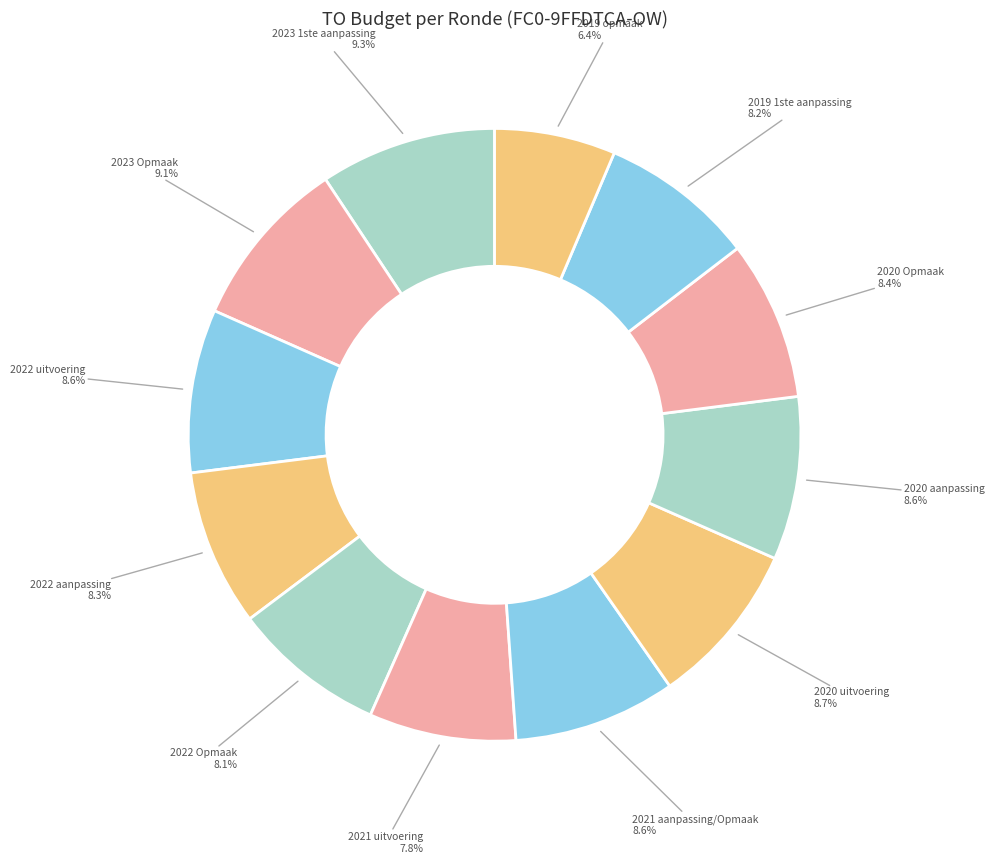

To the nearest percent, what percentage of the pie is 2022 uitvoering?

9%